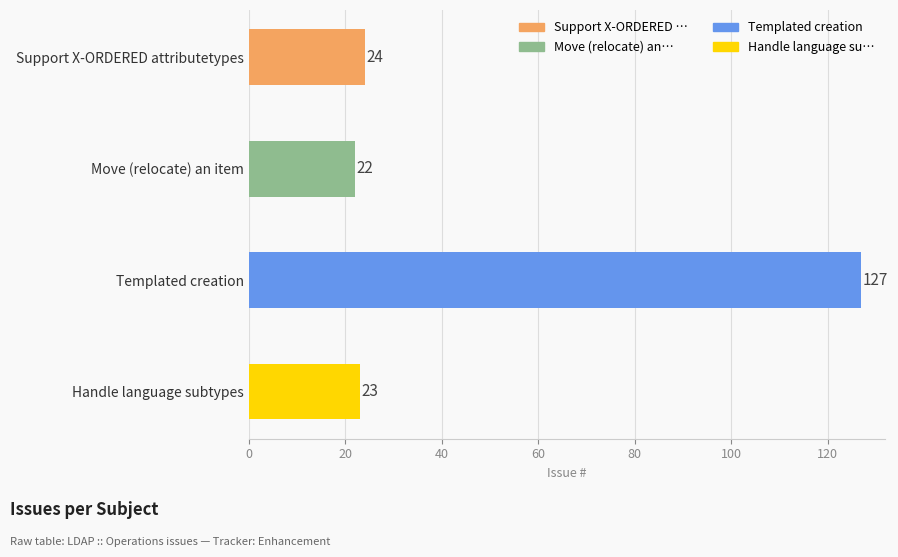

Where is the data nearest to the value 74?

Support X-ORDERED attributetypes